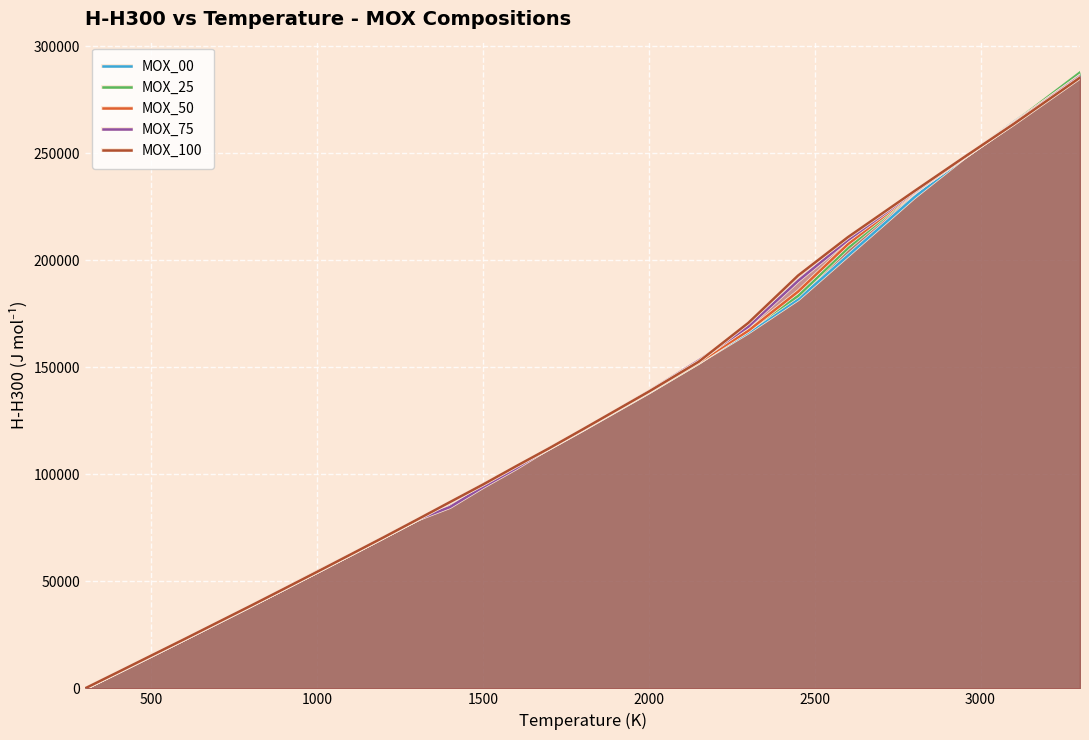

How many lines are shown in the chart?

5